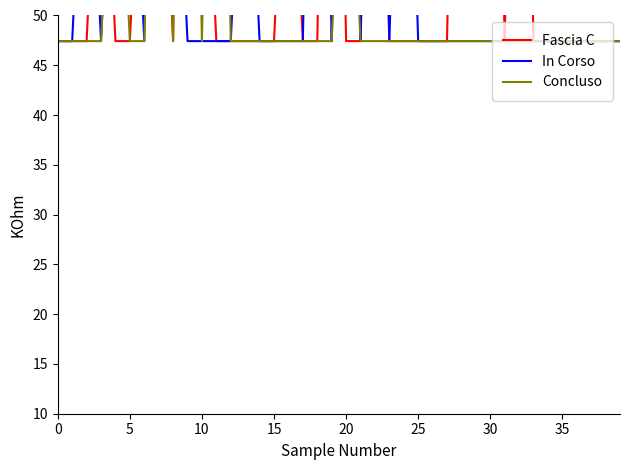

The value of In Corso at 5 is 77.9. True or false?

True